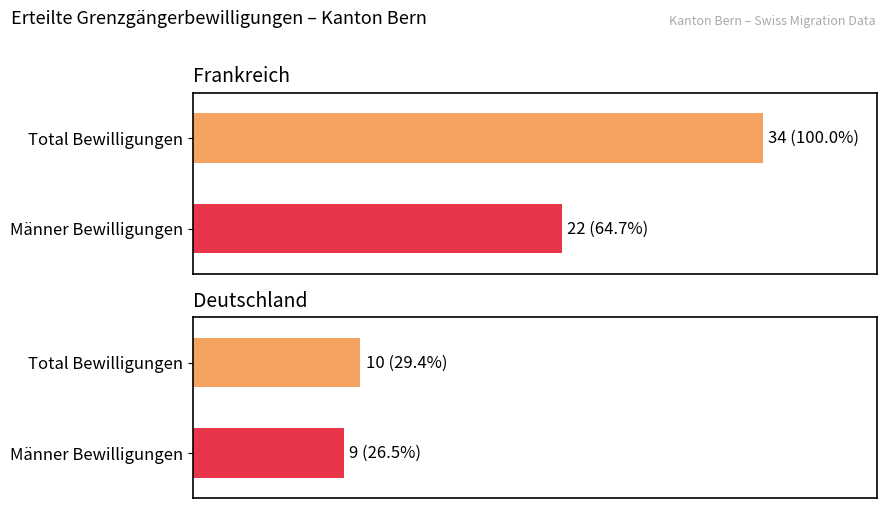

True or false: Frankreich has a value of 64.7 at Männer Bewilligungen.

True